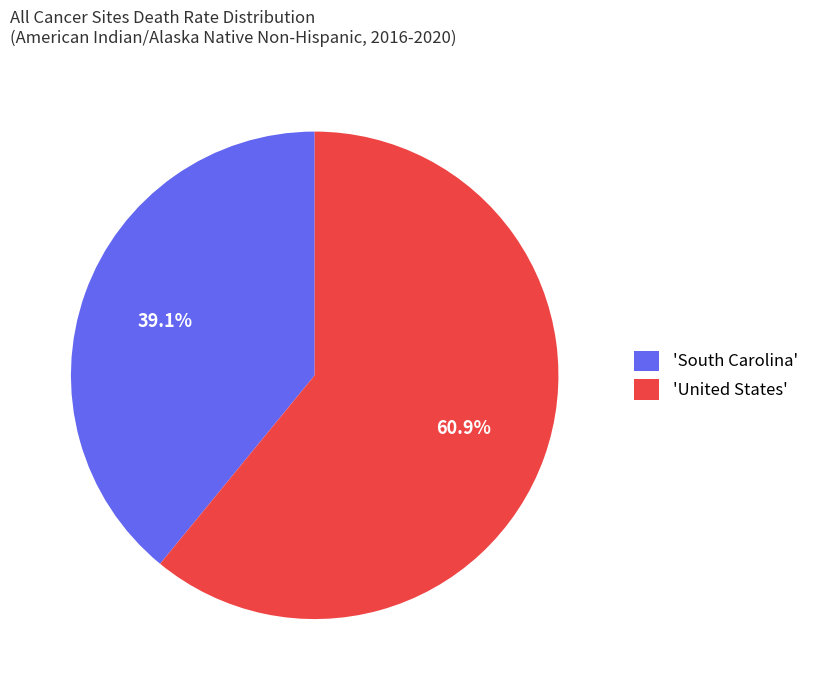

What percentage is NOT represented by 'United States'?

39.1%